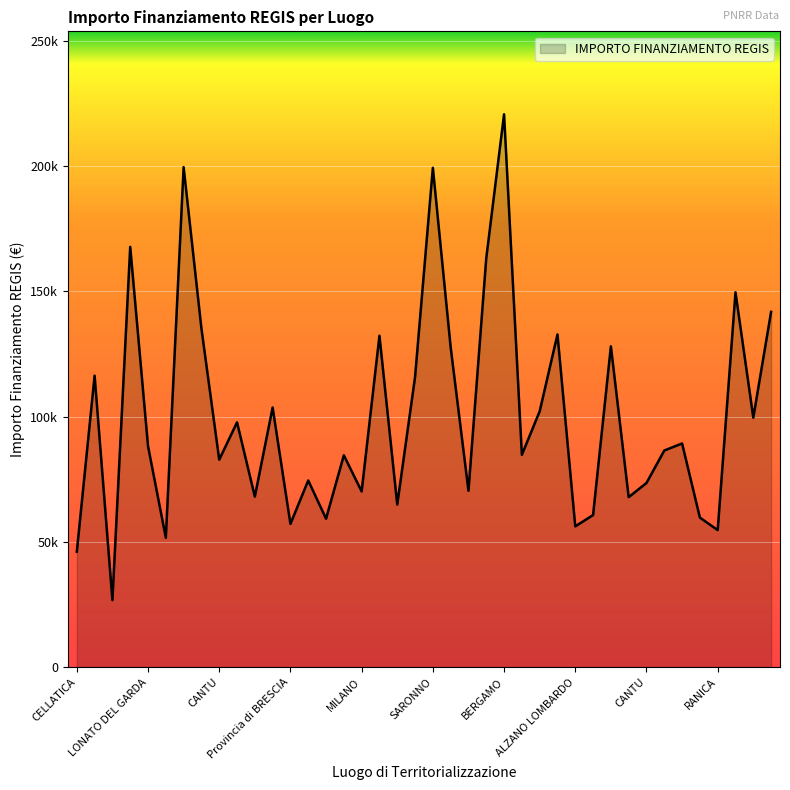

What is the label of the 30th point from the right?

SETTALA